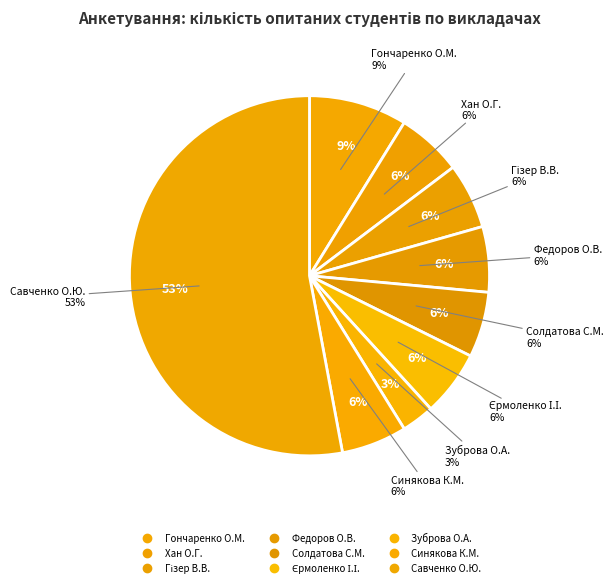

How many segments does this pie chart have?

9